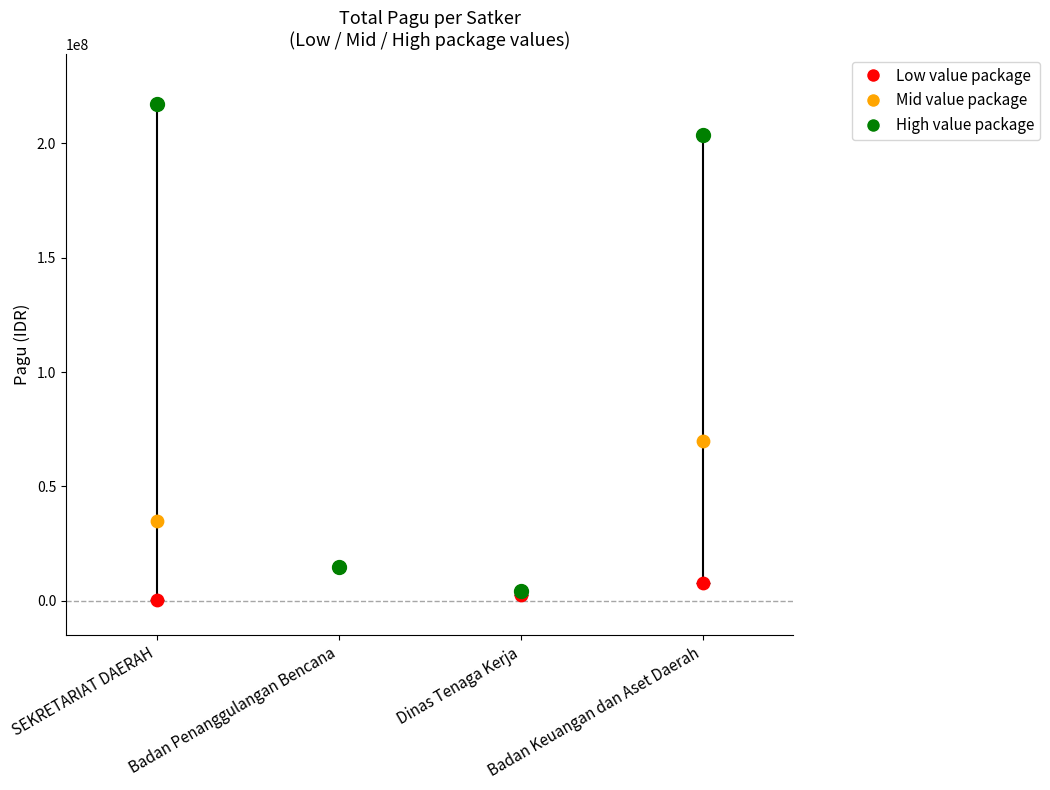

At how many categories does at least one series exceed 159852000?

2